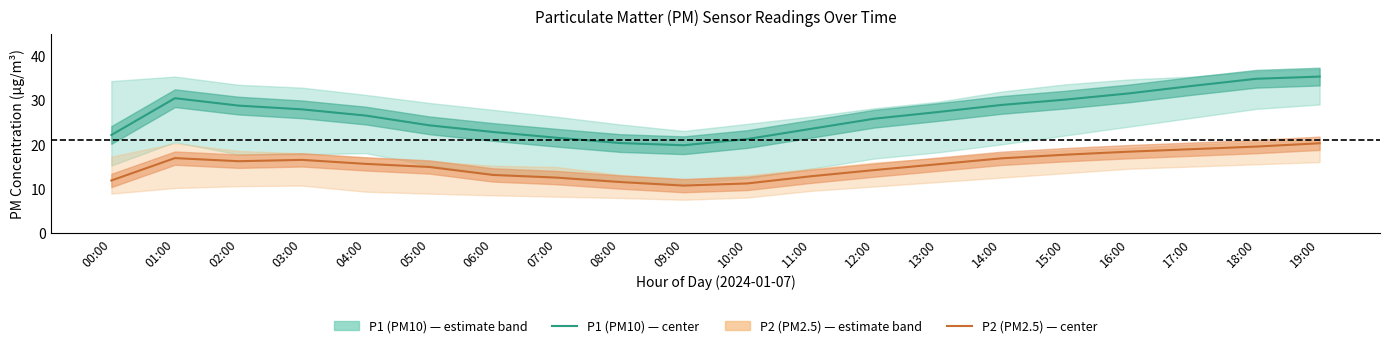

True or false: P2 (PM2.5) has more than 2 points higher than both neighbors.

False